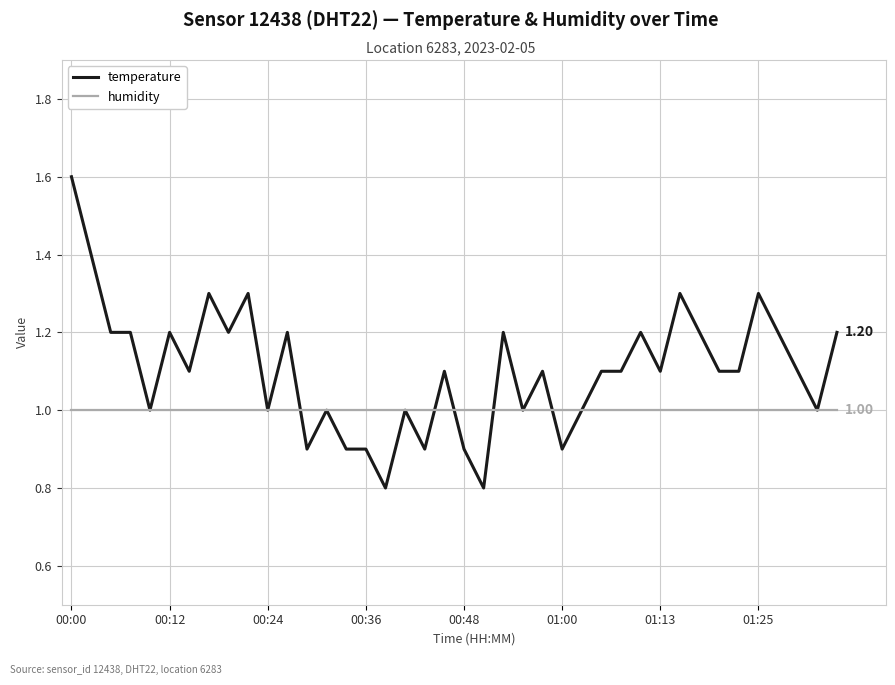

Which series has the widest spread of values?

temperature